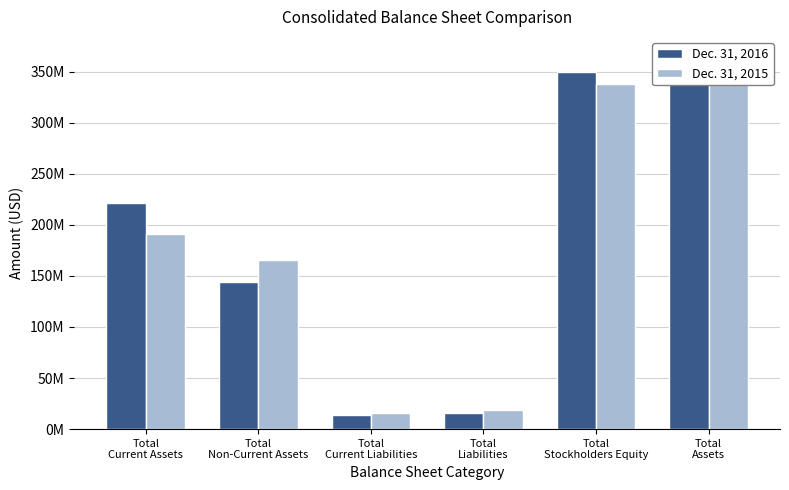

Reading left to right, transcribe all the data shown in this chart.

Dec. 31, 2016: Total
Current Assets=221767490	Total
Non-Current Assets=143923863	Total
Current Liabilities=13945196	Total
Liabilities=16230155	Total
Stockholders Equity=349461198	Total
Assets=365691353
Dec. 31, 2015: Total
Current Assets=190821115	Total
Non-Current Assets=165922111	Total
Current Liabilities=16076437	Total
Liabilities=18632351	Total
Stockholders Equity=338110875	Total
Assets=356743226